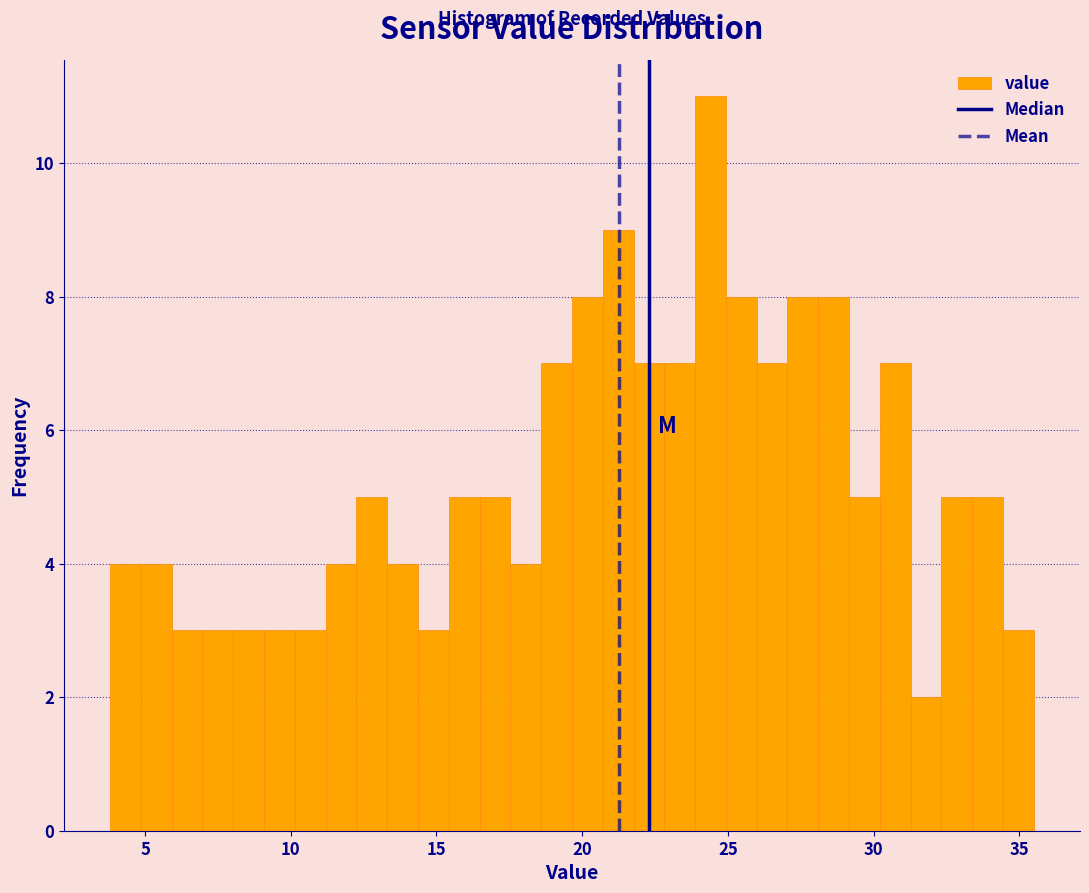

Read against the x-axis, roughly where is the centre of the tallest bar?

24.5